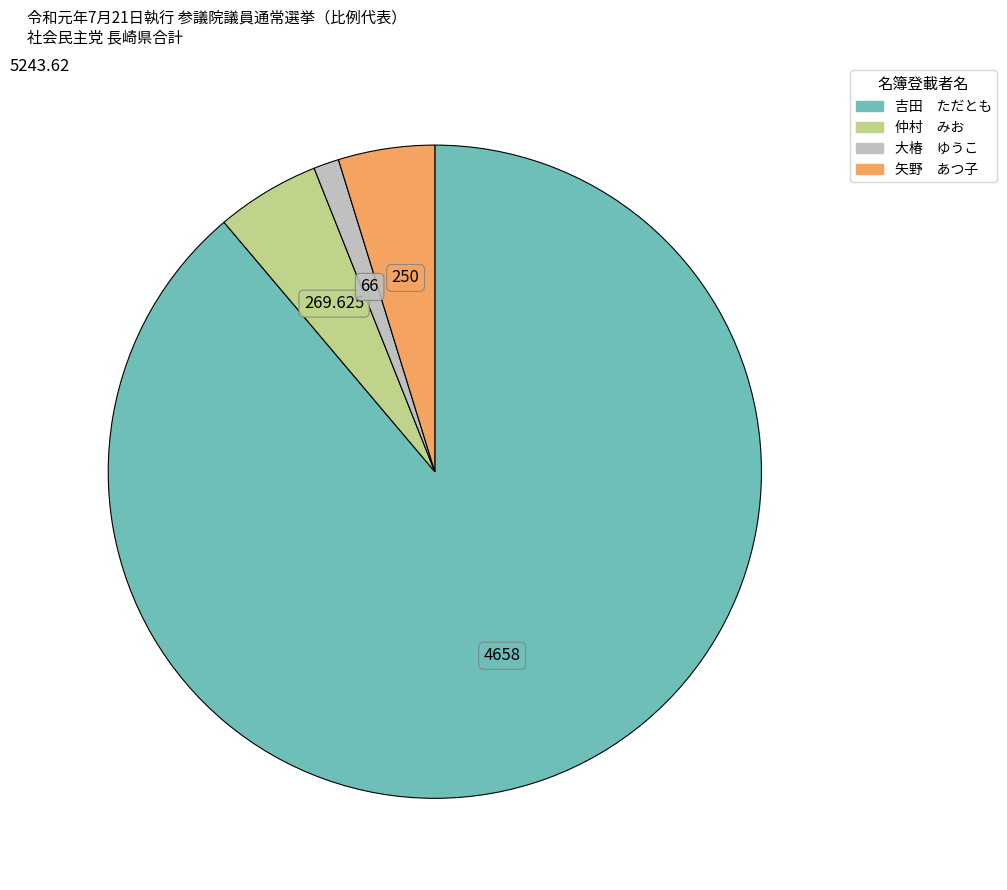

Which has a higher value, 仲村 みお or 大椿 ゆうこ?

仲村 みお